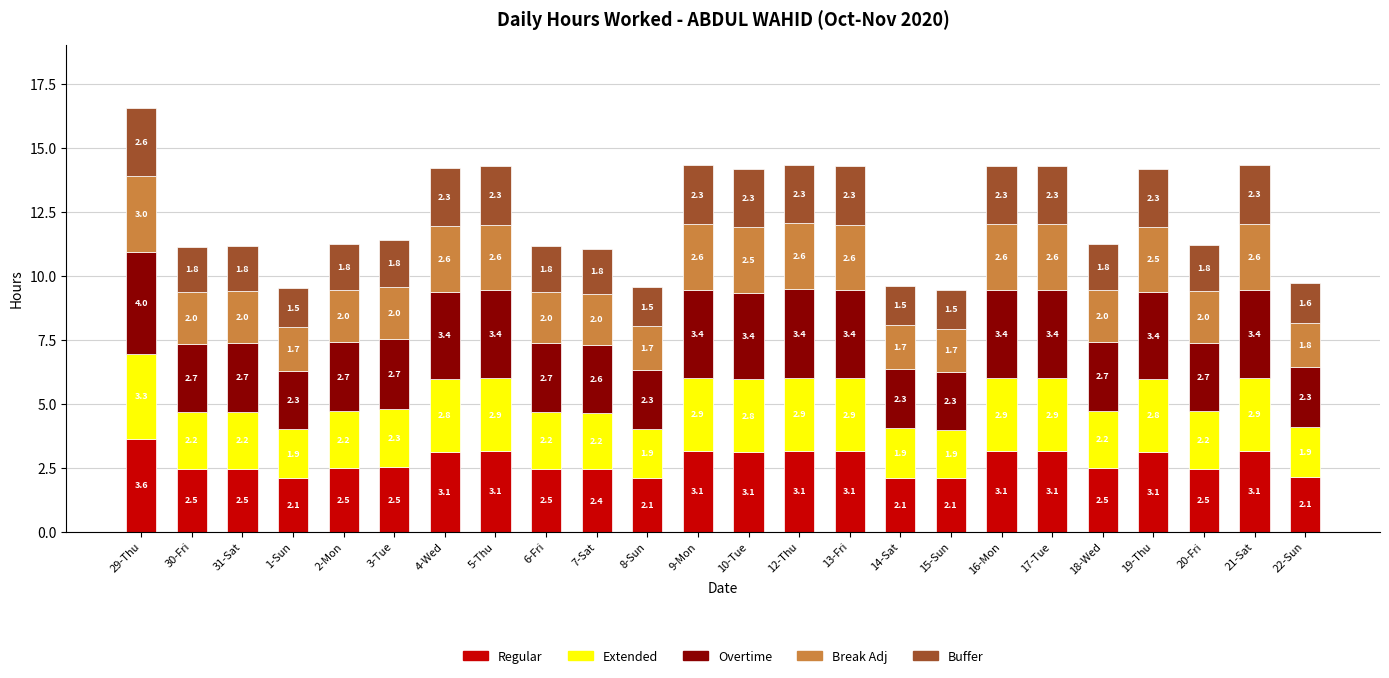

What is the total value across all series at 2-Mon?

11.2